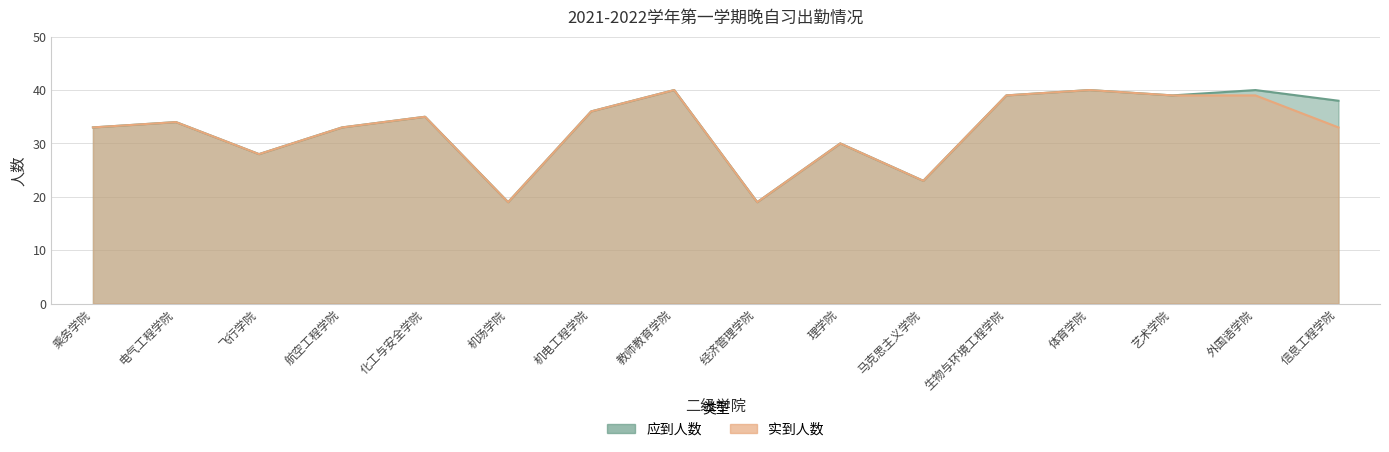

Which series has the largest total across all categories?

应到人数